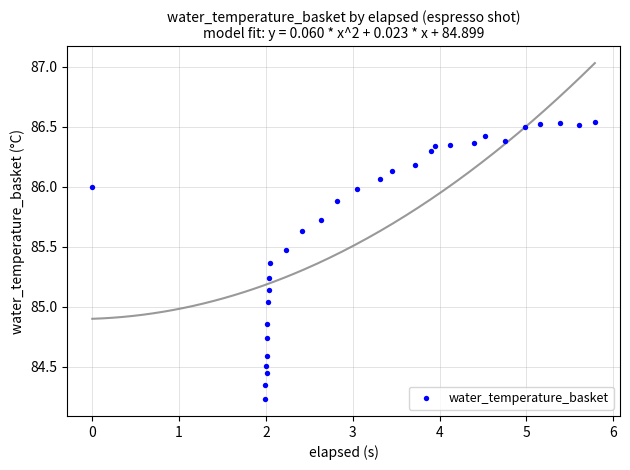

What is the range of X values (max minus min)?

5.8